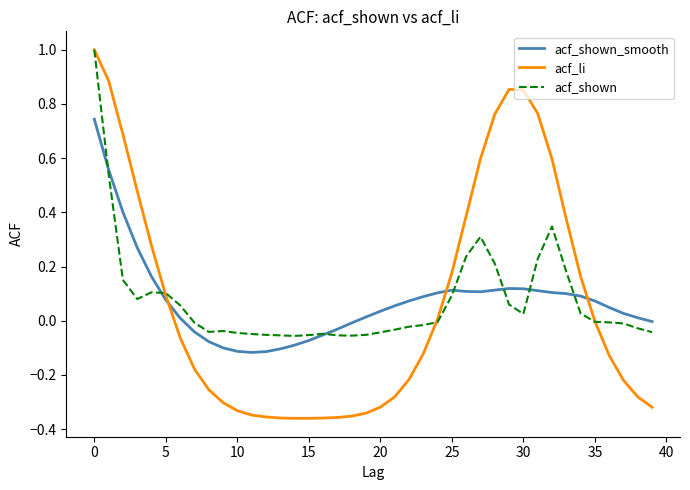

What is the maximum value shown in the chart?

1.0